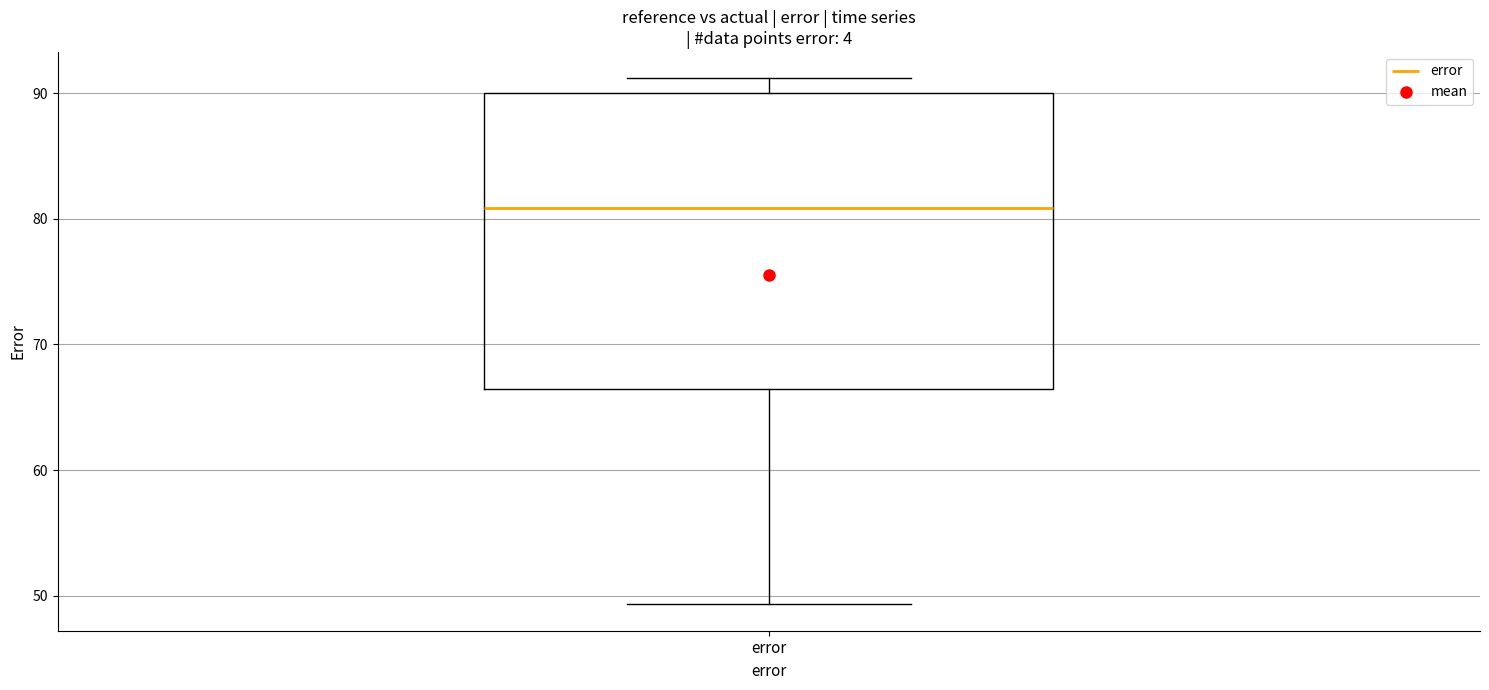

Transcribe this box plot: give where the median line is, the range the box spans, and where the two whiskers end, as read against the y-axis. The values are not printed on the chart, so give them approximately, as read against the axis.

median 81, box 66 to 90, whiskers 49 to 91